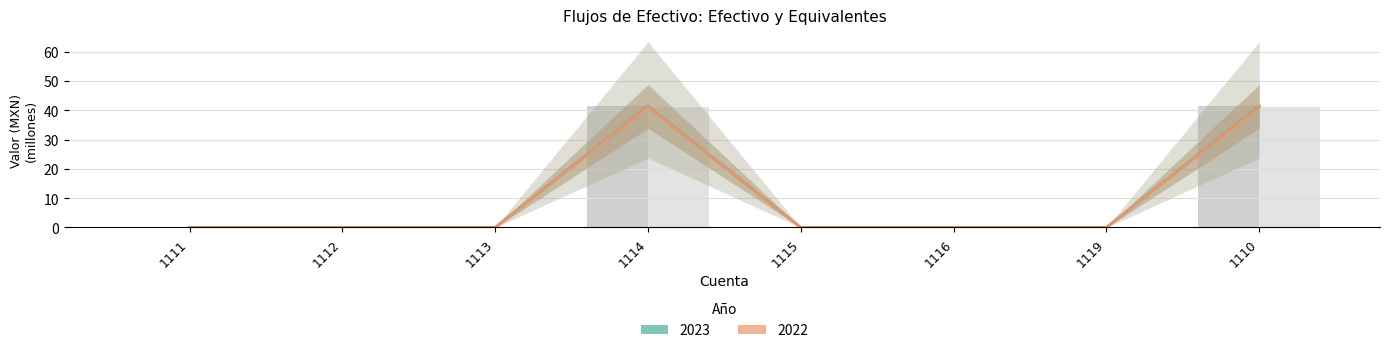

Reading left to right, what are all the values shown in this chart?

2023: 0.0	0.0	0.0	41.4	0.0	0.0	0.0	41.4
2022: 0.0	0.0	0.0	41.2	0.0	0.0	0.0	41.2